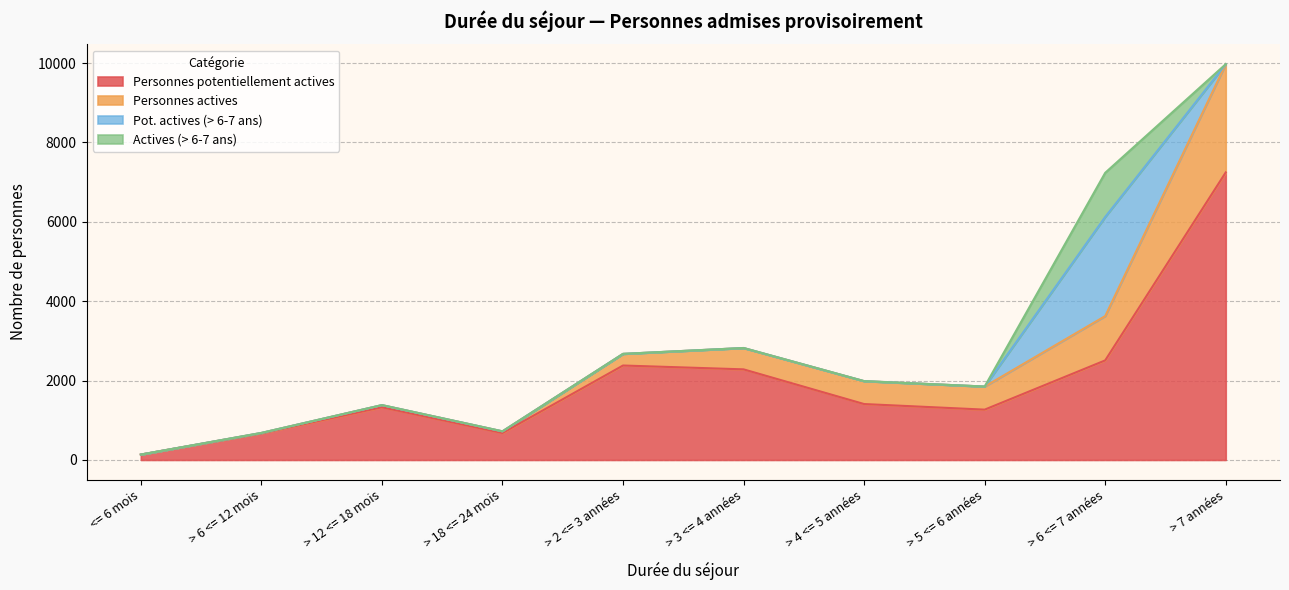

At how many categories does at least one series exceed 2084?

4